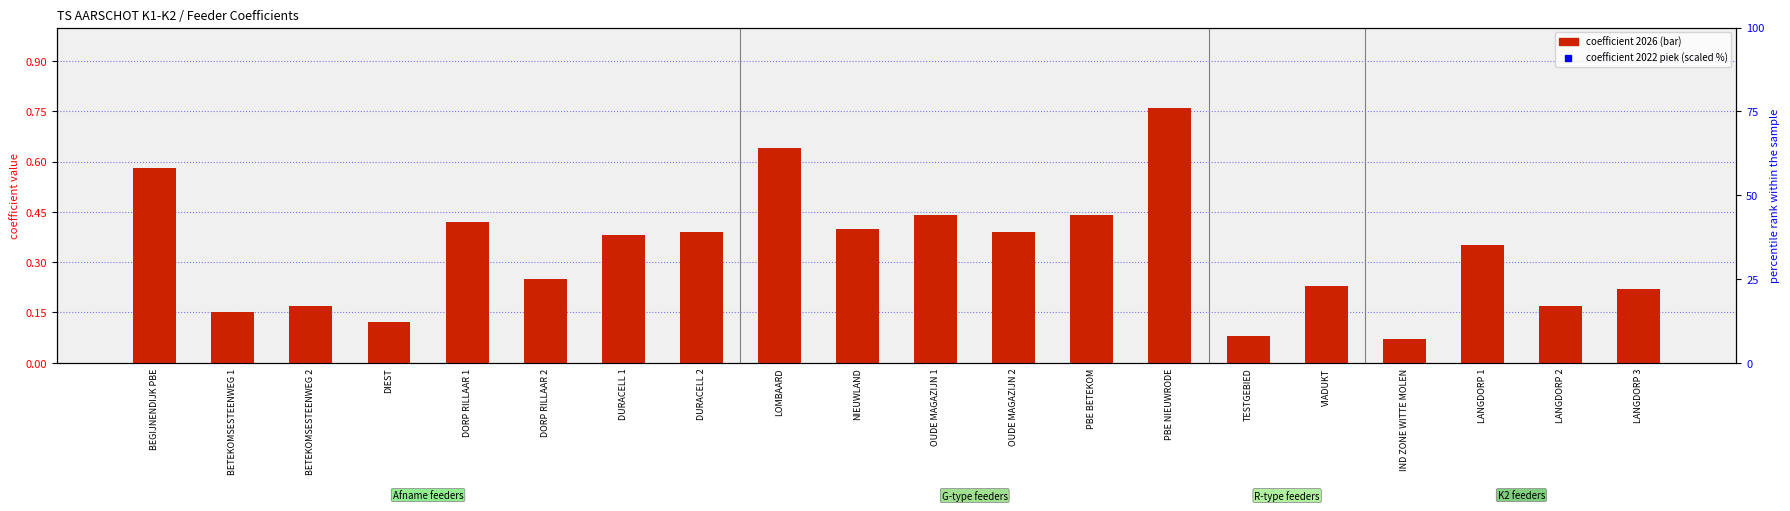

True or false: coefficient 2026 has a value of 0.6 at BEGIJNENDIJK PBE.

True